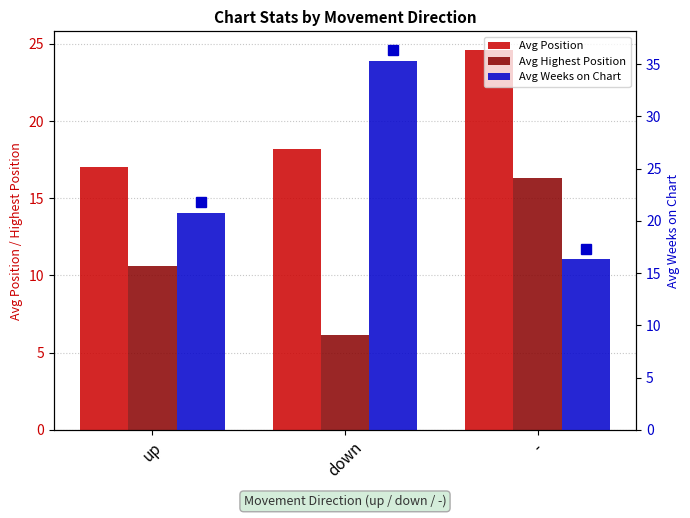

At which label does Avg Weeks on Chart reach its minimum?

-